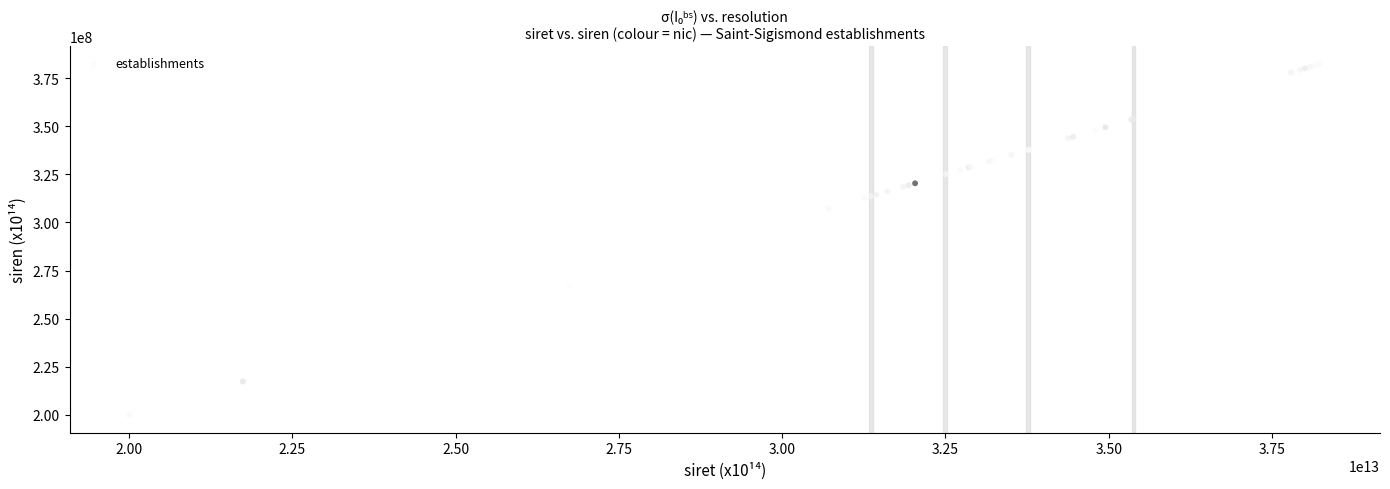

What Y value in the scatter plot is closest to 291215935?

307090811